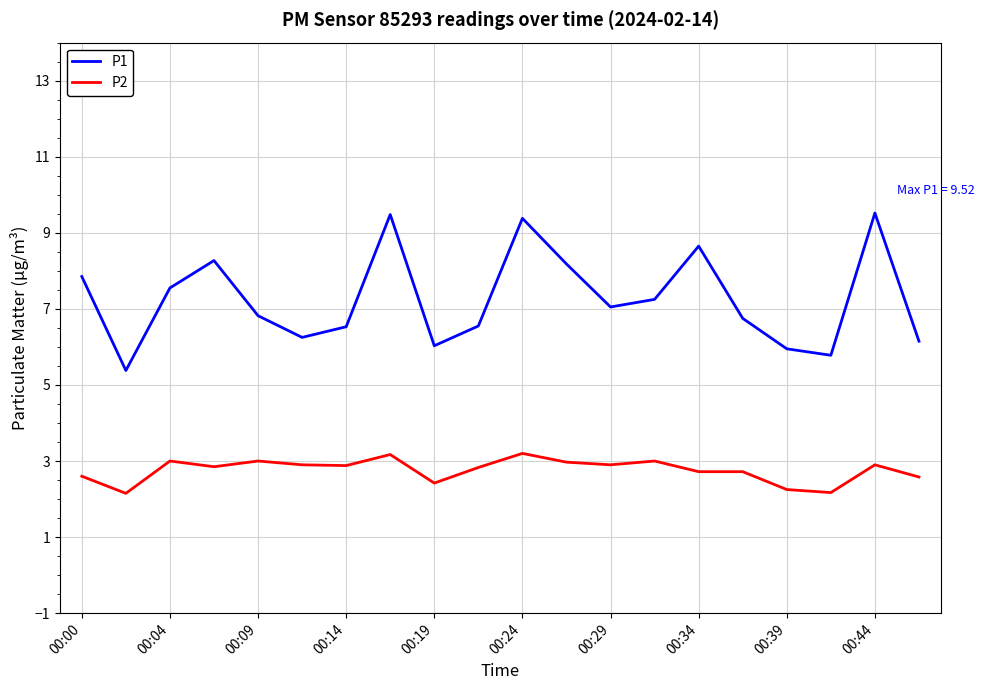

What are all the series names shown in the legend?

P1, P2